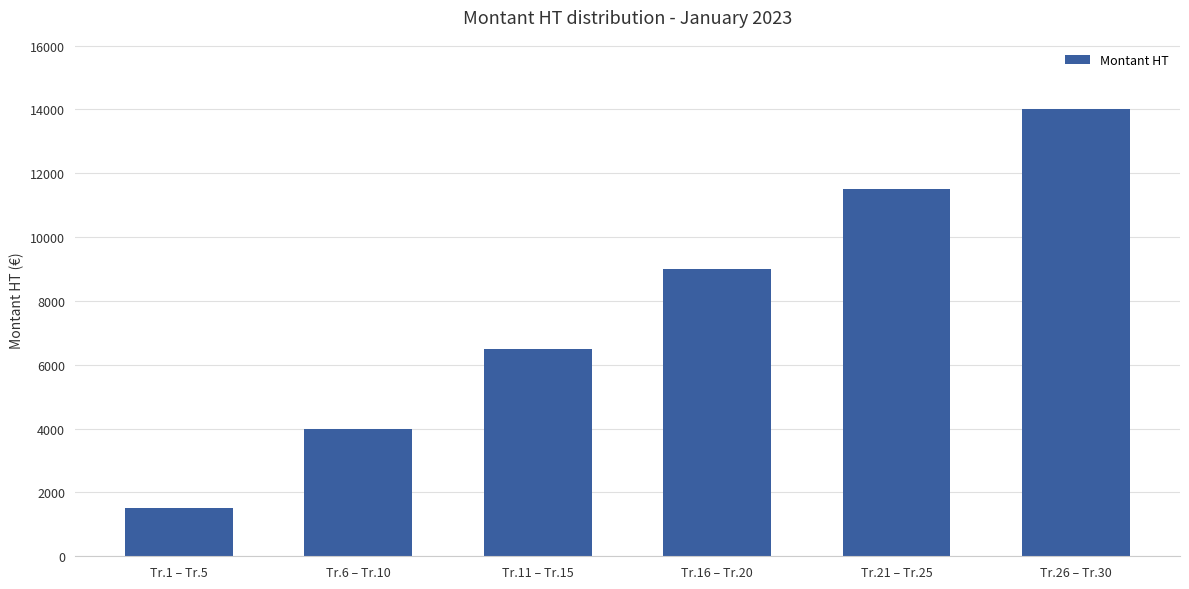

Reading left to right, what are all the values shown in this chart?

Tr.1 – Tr.5=1500	Tr.6 – Tr.10=4000	Tr.11 – Tr.15=6500	Tr.16 – Tr.20=9000	Tr.21 – Tr.25=11500	Tr.26 – Tr.30=14000